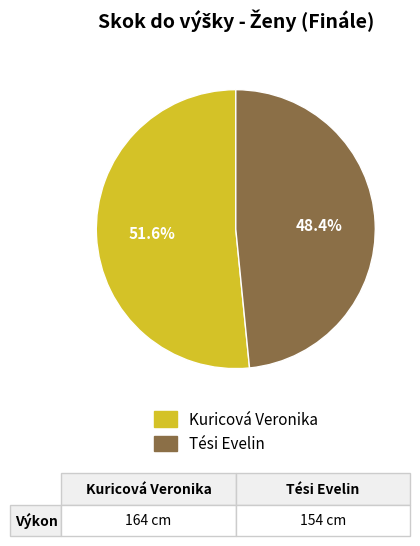

Rank the categories by value from lowest to highest.

Tési Evelin, Kuricová Veronika